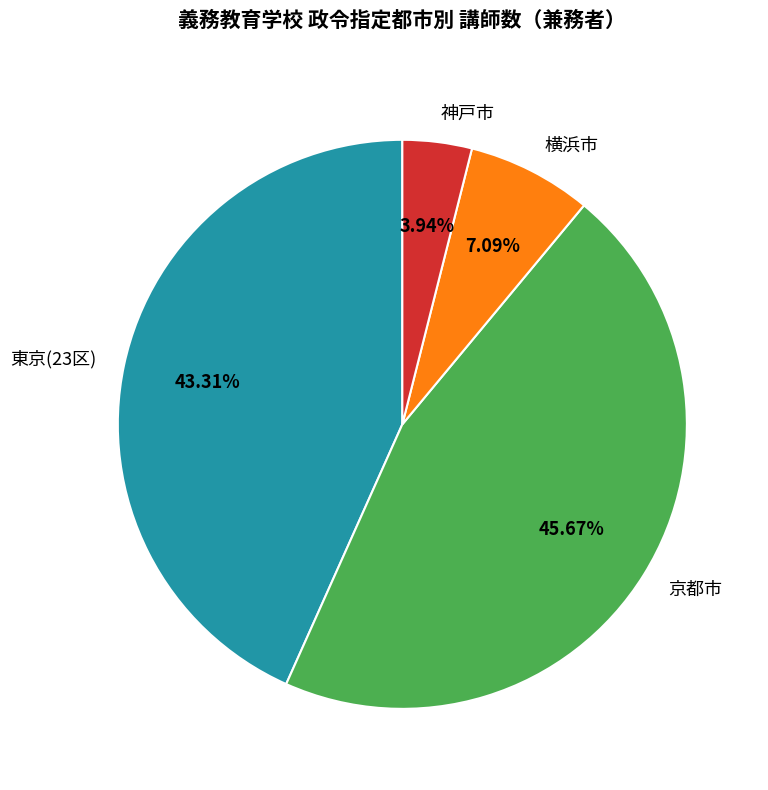

Which has a higher value, 東京(23区) or 横浜市?

東京(23区)